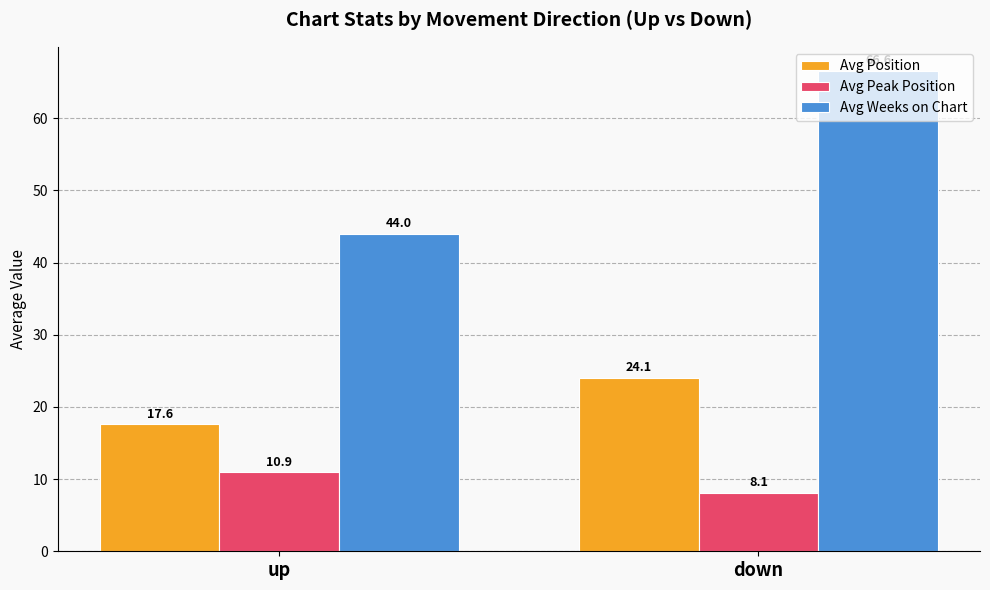

At how many categories does at least one series exceed 42?

2